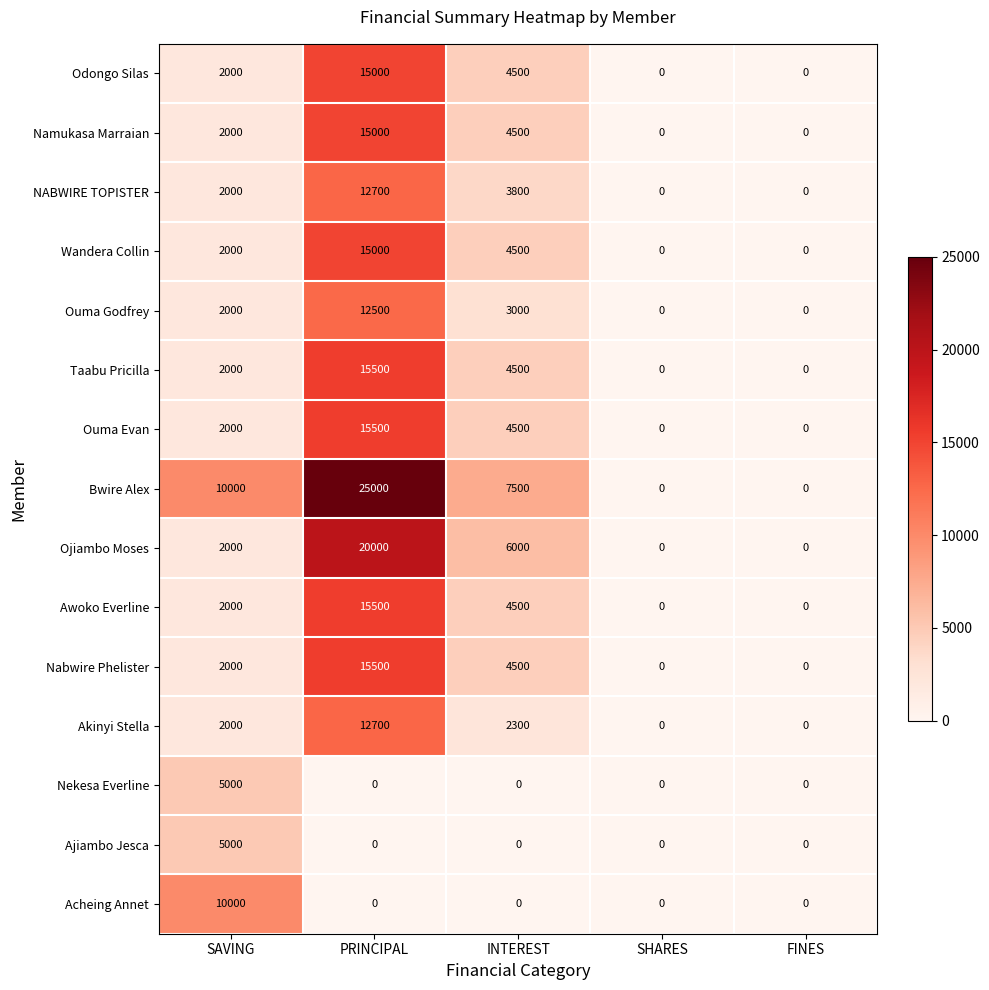

At which label does Bwire Alex first exceed 7500?

SAVING